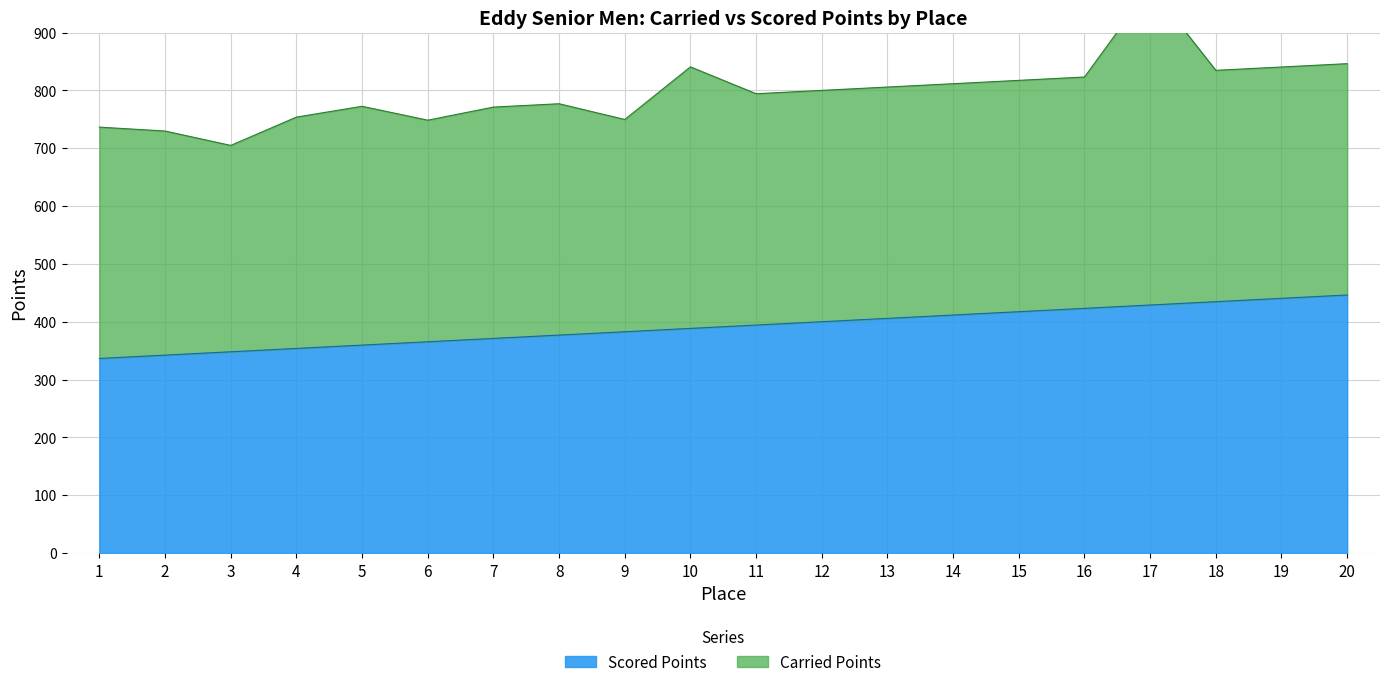

Reading right to left, what are all the values shown in this chart?

446.2	440.4	434.7	428.9	423.1	417.3	411.6	405.8	400.0	394.2	388.4	382.7	376.9	371.1	365.3	359.6	353.8	348.0	342.2	336.5